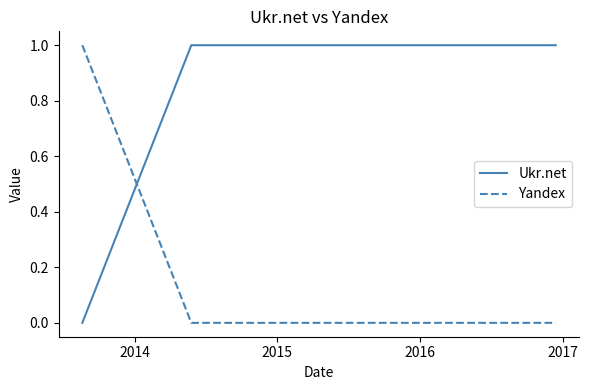

Rank the series by their average value, from lowest to highest.

Yandex, Ukr.net